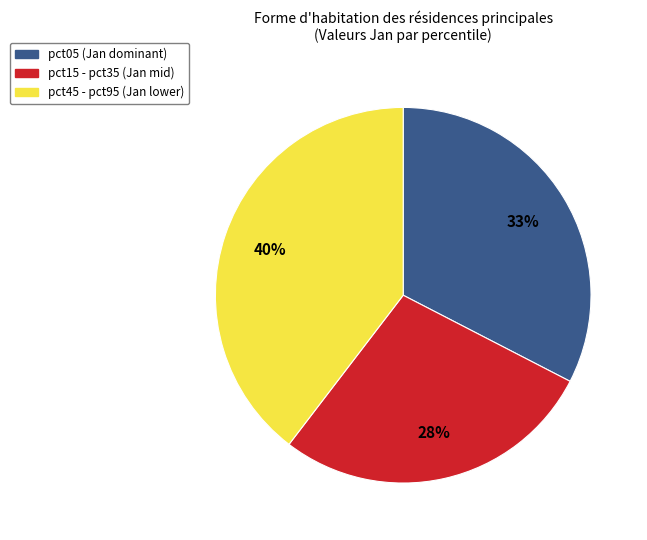

Does any single category account for the majority?

No